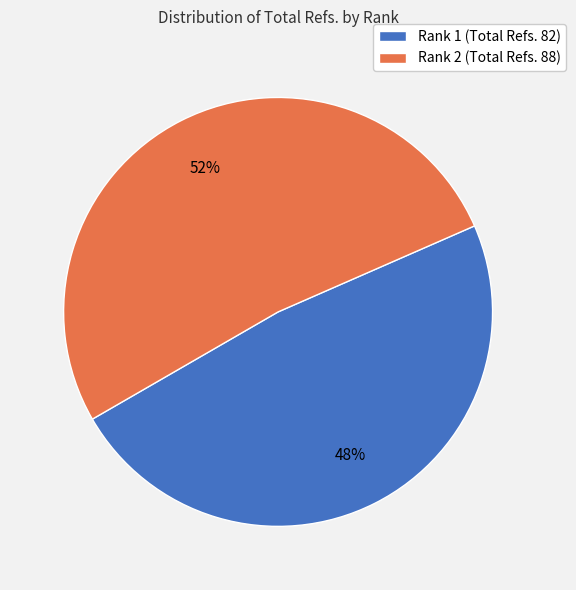

True or false: Rank 2 (Total Refs. 88) accounts for 52% of the total.

True